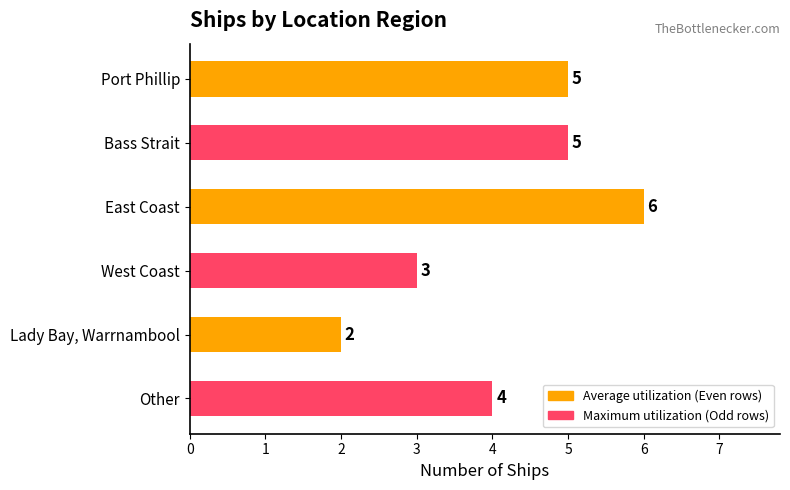

Between East Coast and Lady Bay, Warrnambool, which is larger?

East Coast